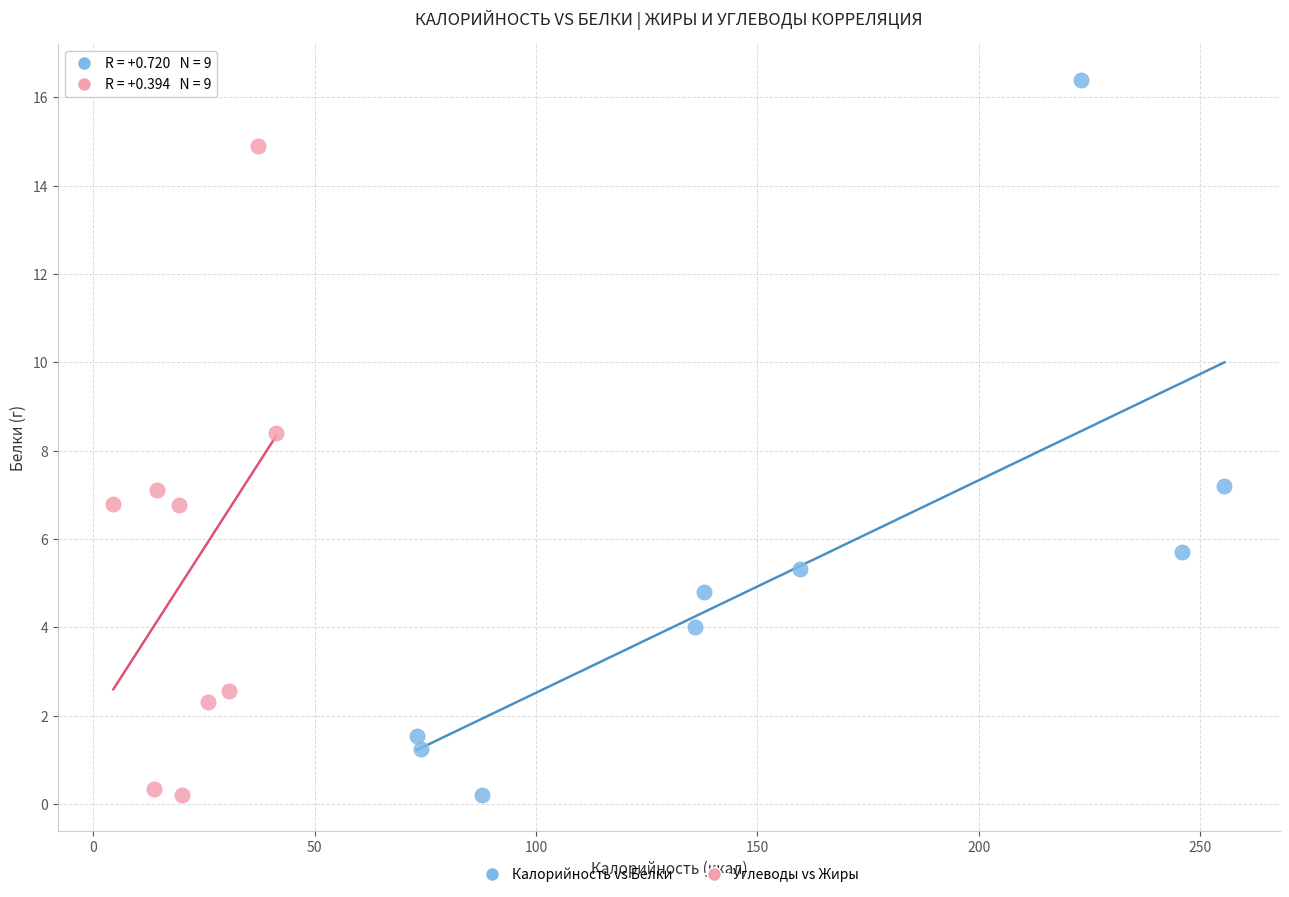

Which series reaches the maximum Y coordinate?

Калорийность vs Белки